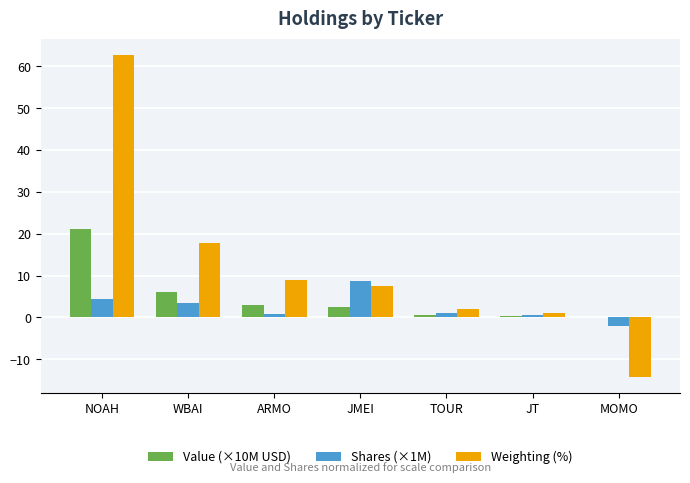

The value of Value (×10M USD) at NOAH is 21.2. True or false?

True